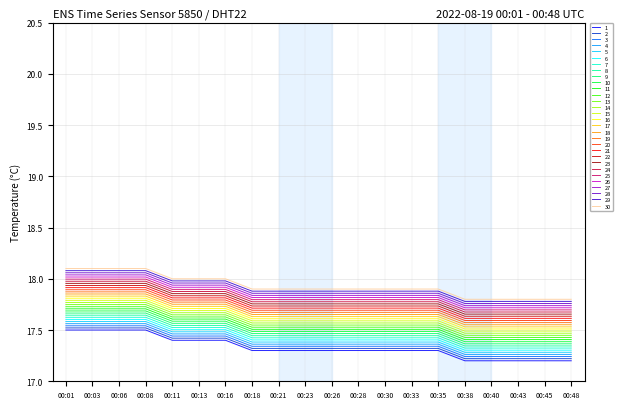

What is the difference between the highest and lowest values at 00:43?

0.6